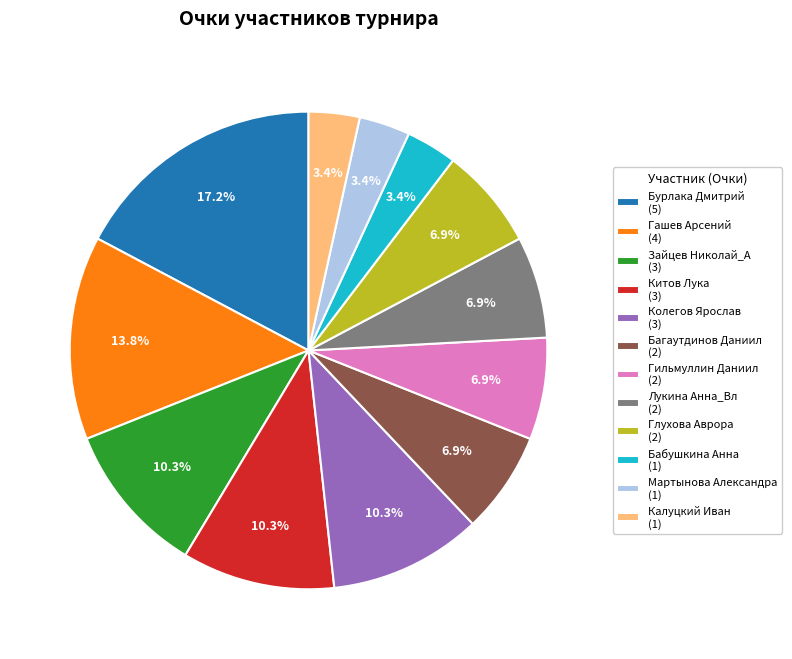

What percentage do Лукина Анна_Вл (2) and Гильмуллин Даниил (2) together represent?

13.8%